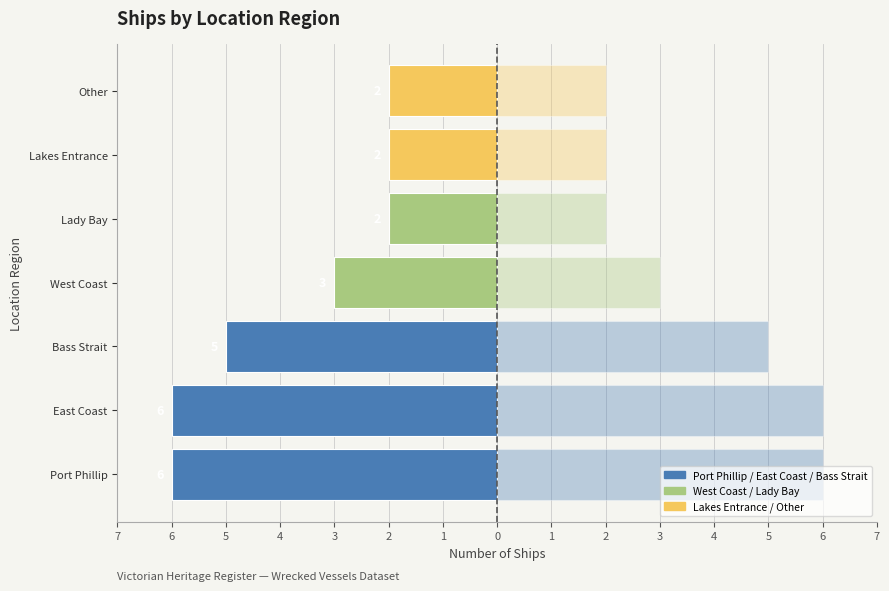

Does the chart contain stacked bars?

No